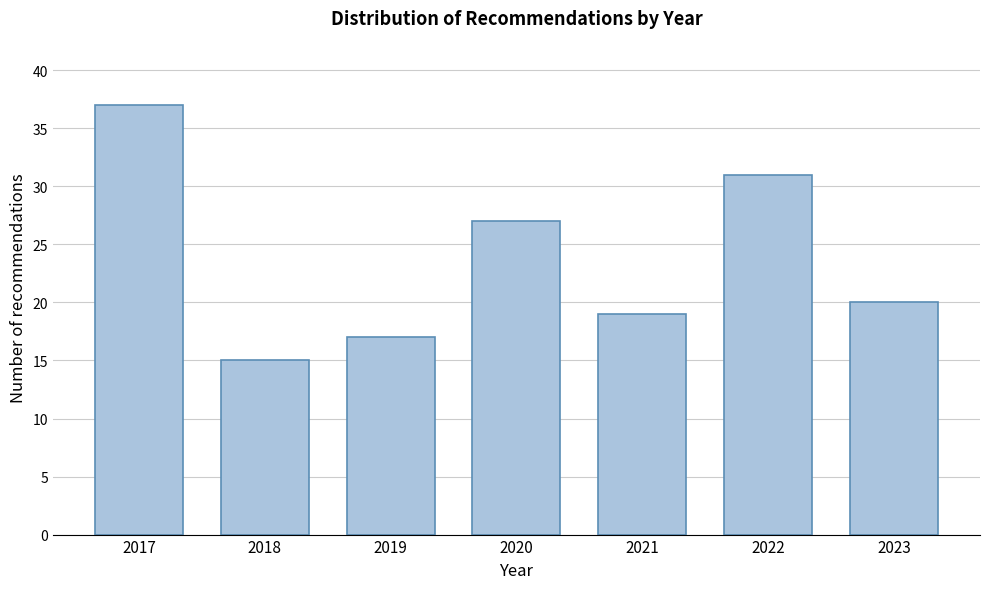

Reading left to right, list all the values displayed in this chart.

37	15	17	27	19	31	20